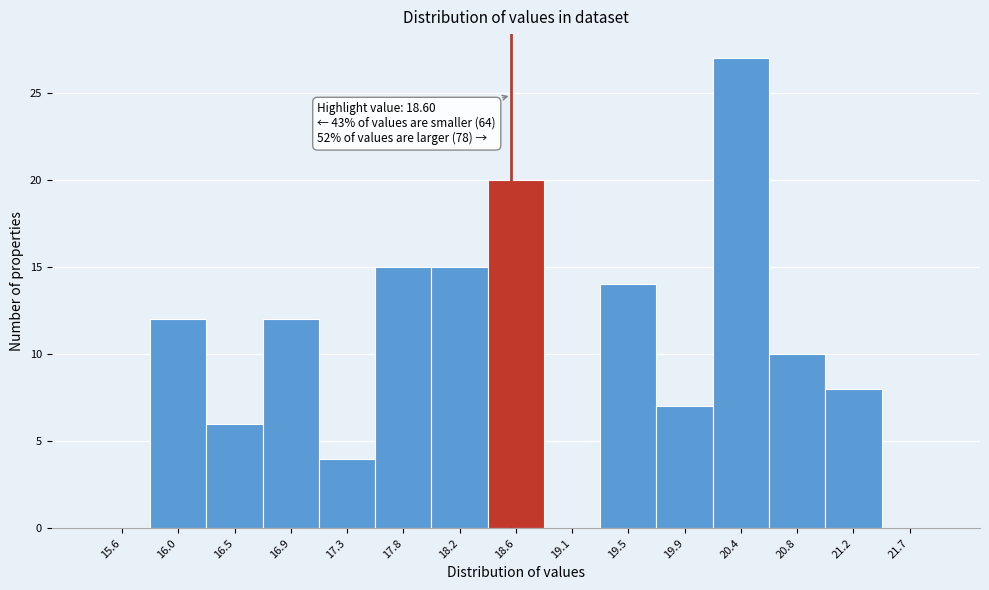

Which range on the x-axis has the tallest bar?

20.15 to 20.60